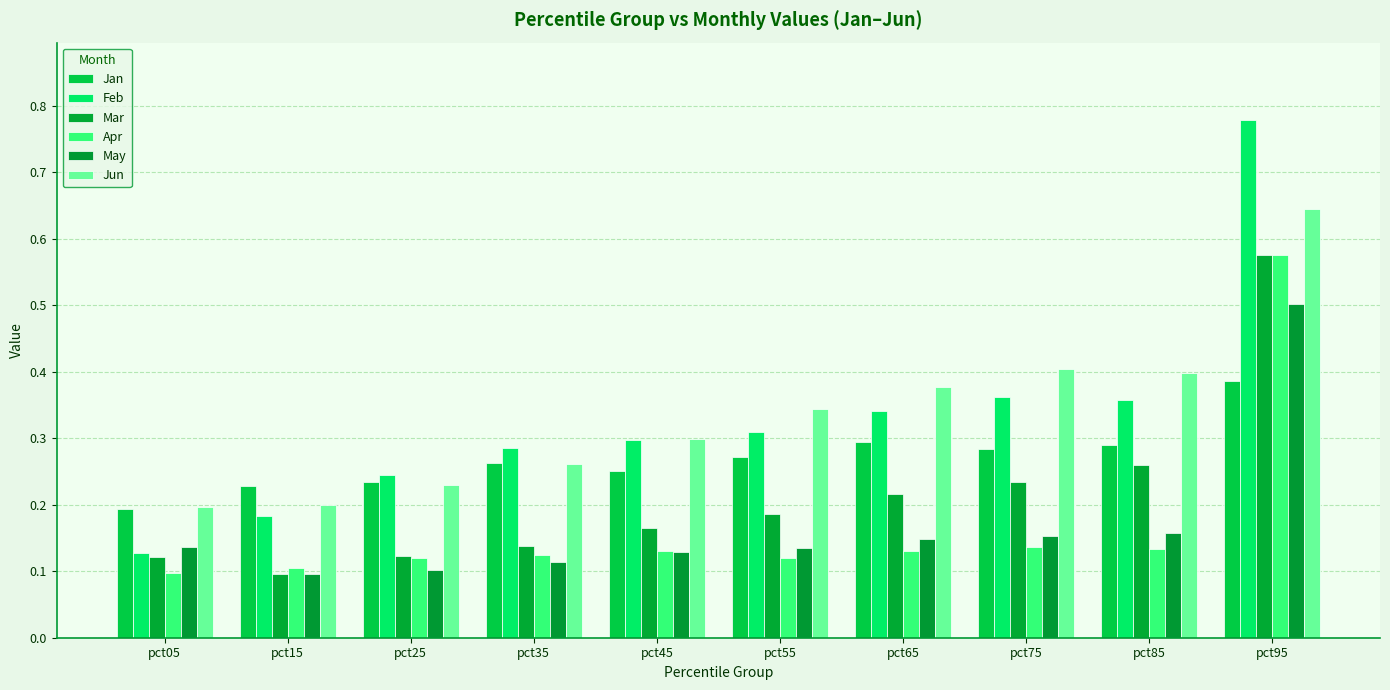

Does the chart contain stacked bars?

No